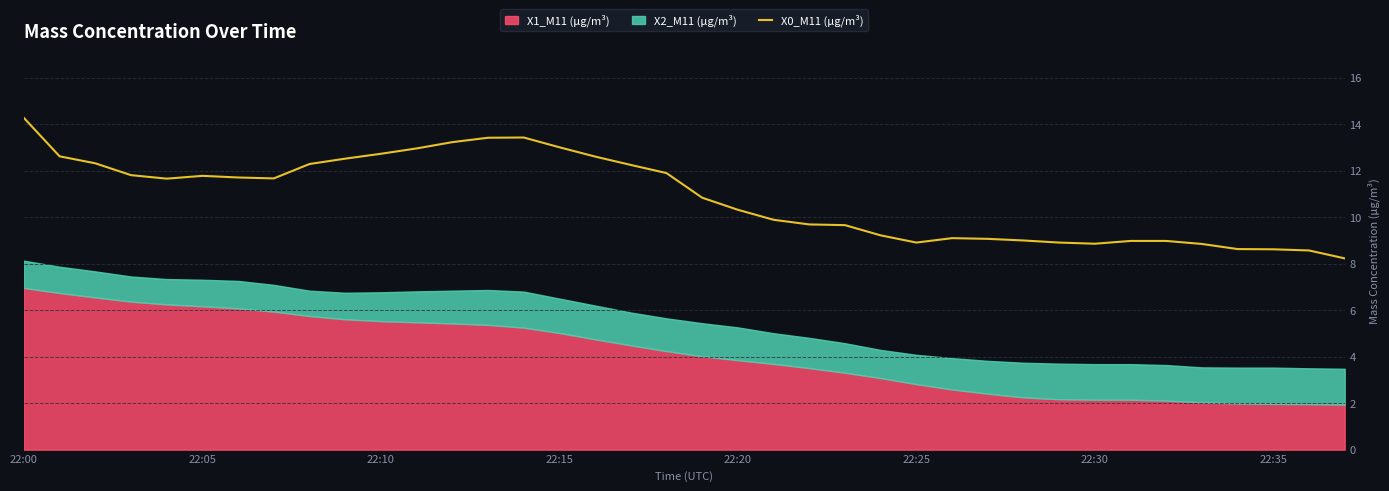

Count the number of values greater than 11.

19